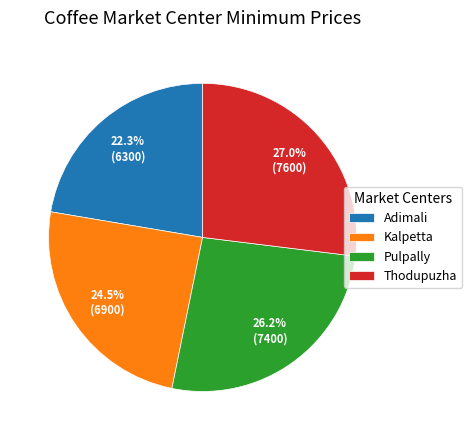

Rank the categories by value from lowest to highest.

Adimali, Kalpetta, Pulpally, Thodupuzha